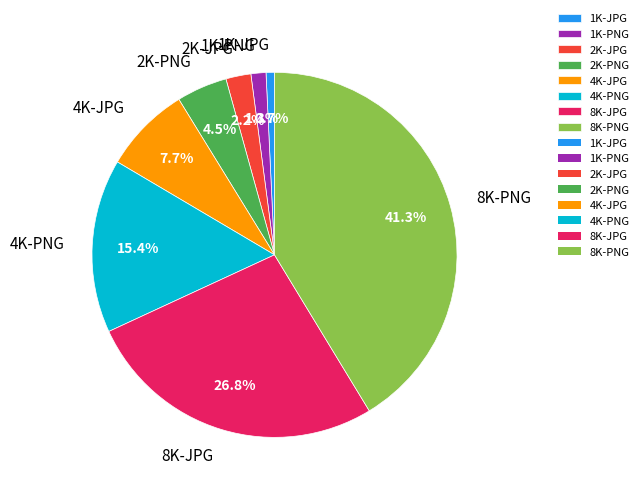

What is the smallest slice in the pie chart?

1K-JPG